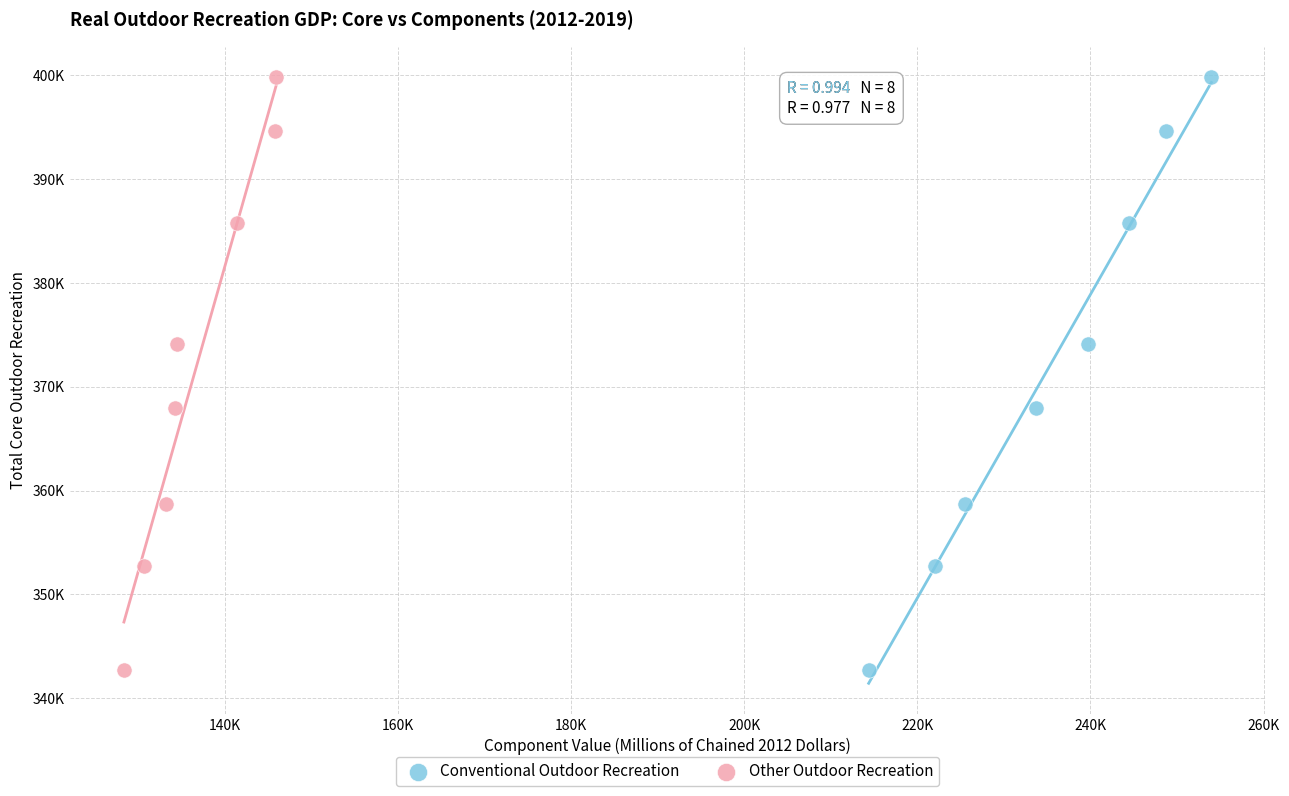

What are all the series names shown in the legend?

Conventional Outdoor Recreation, Other Outdoor Recreation